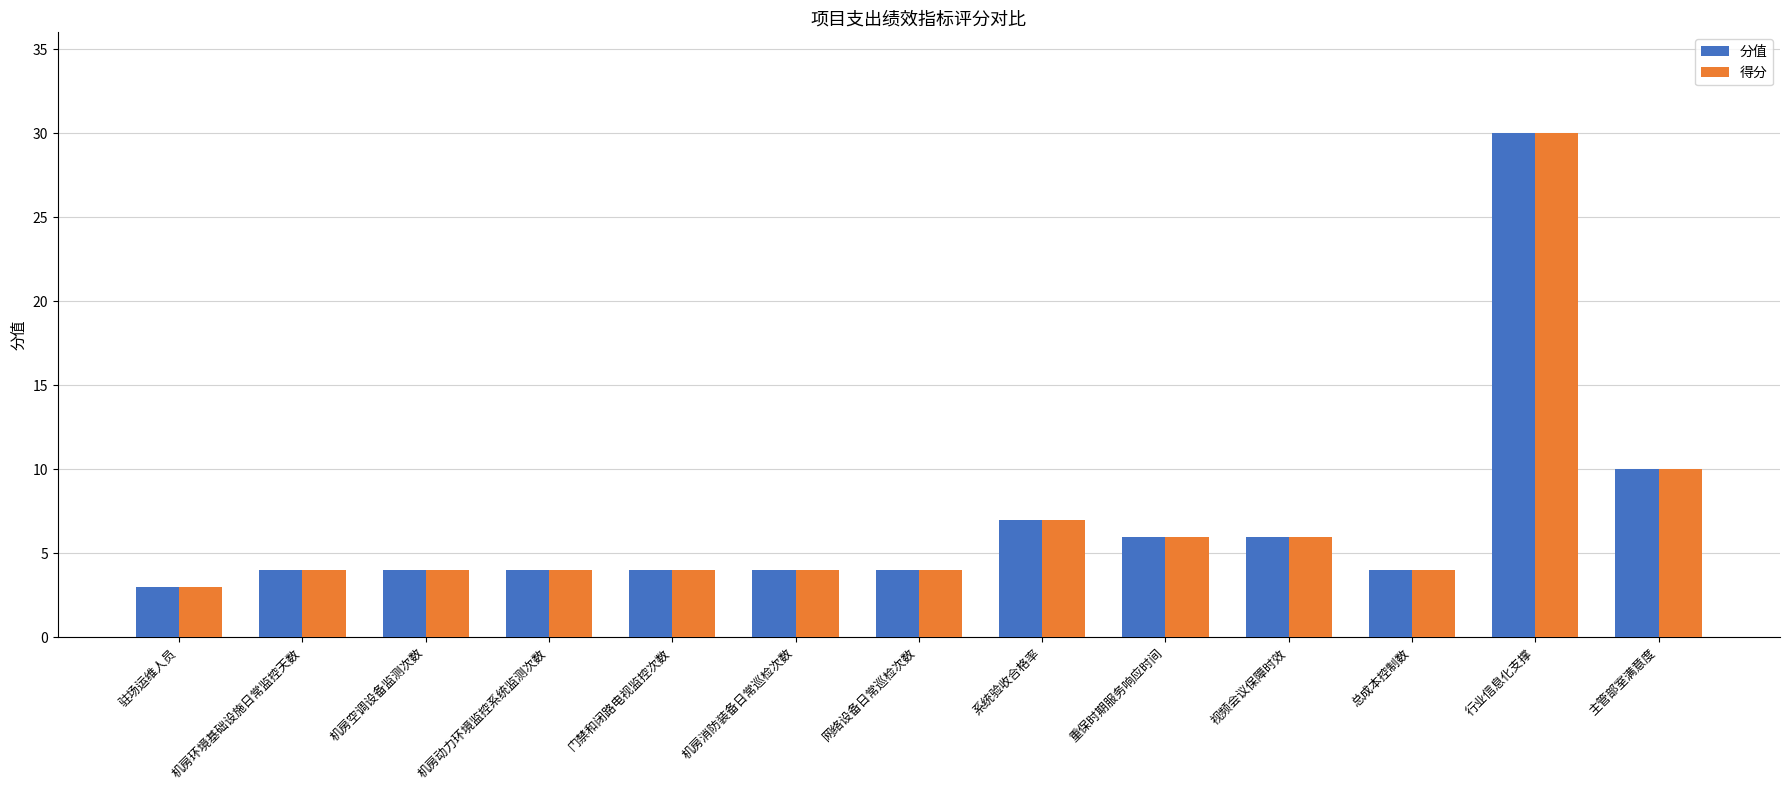

What is the label of the 1st bar from the right?

主管部室满意度